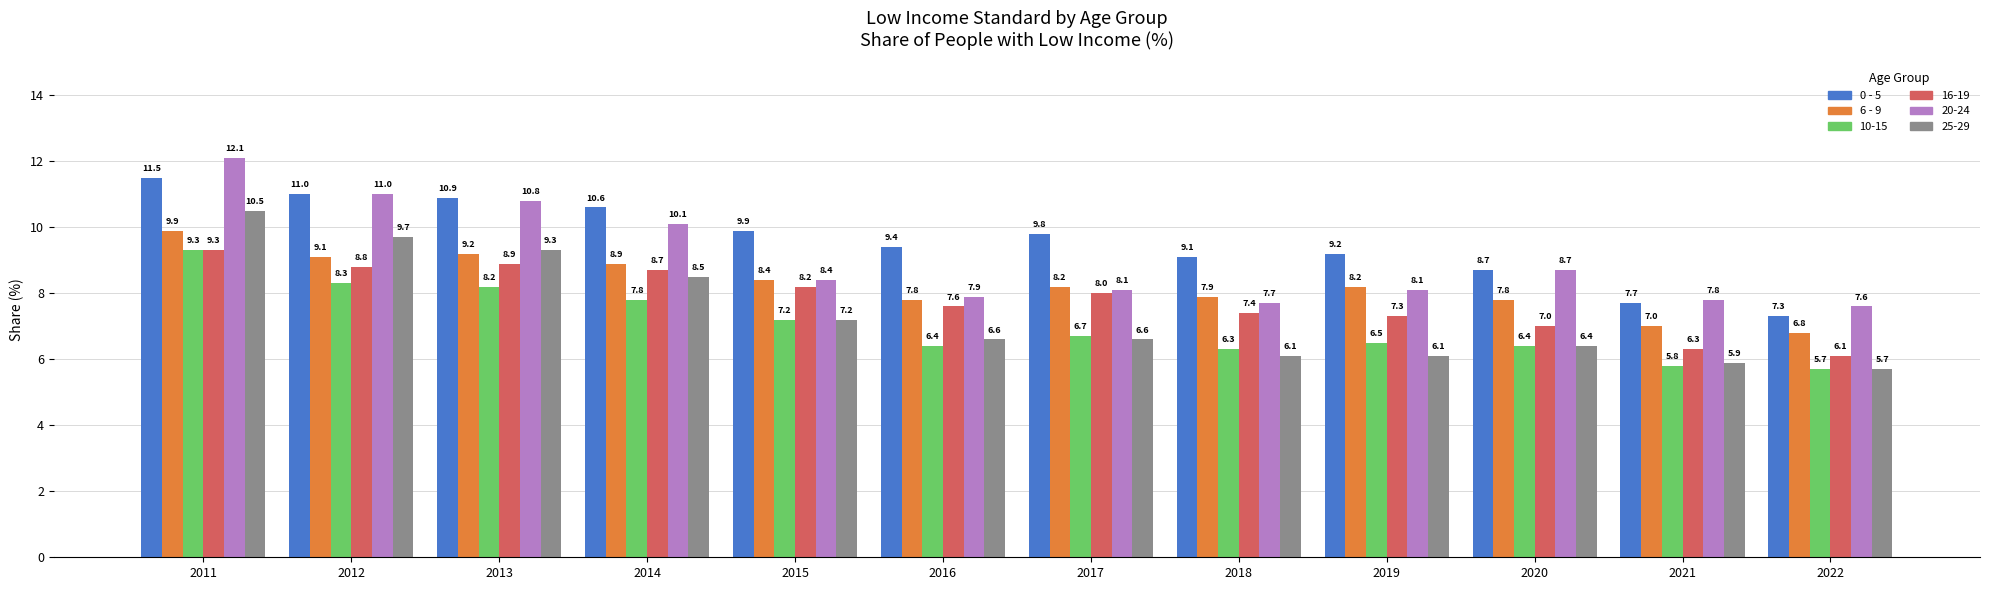

Are the bars grouped side by side (vs. stacked)?

Yes